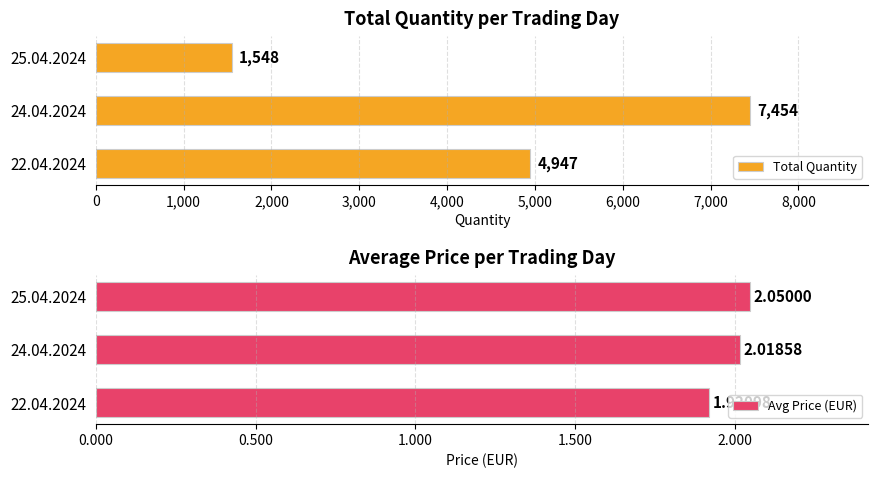

What is the sum of all Avg Price (EUR) values?

6.0